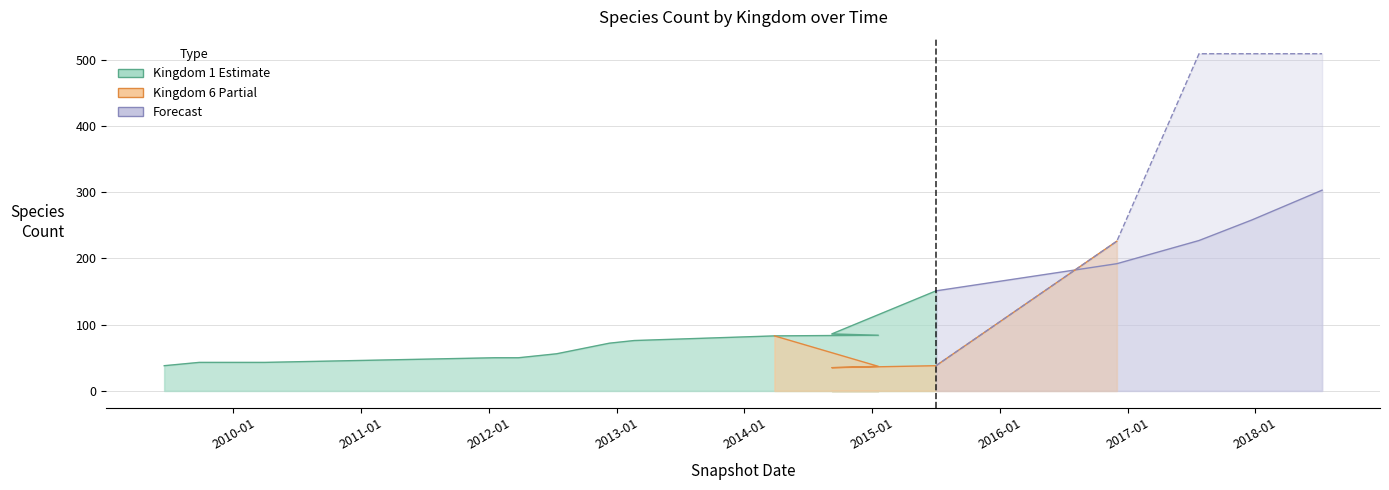

What is the label of the 2nd point from the left?

2009-09-25